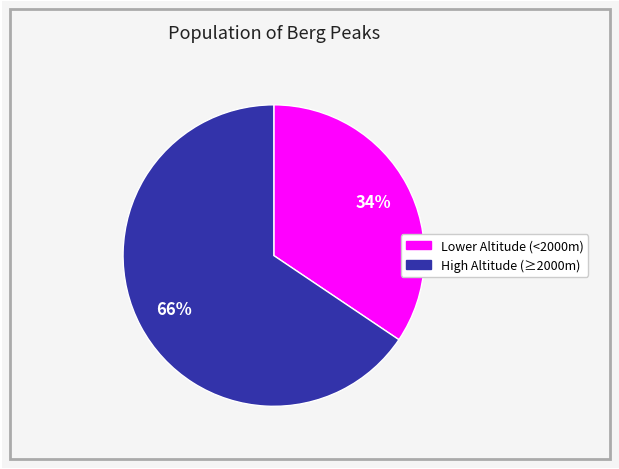

To the nearest percent, what is the average slice percentage?

50%